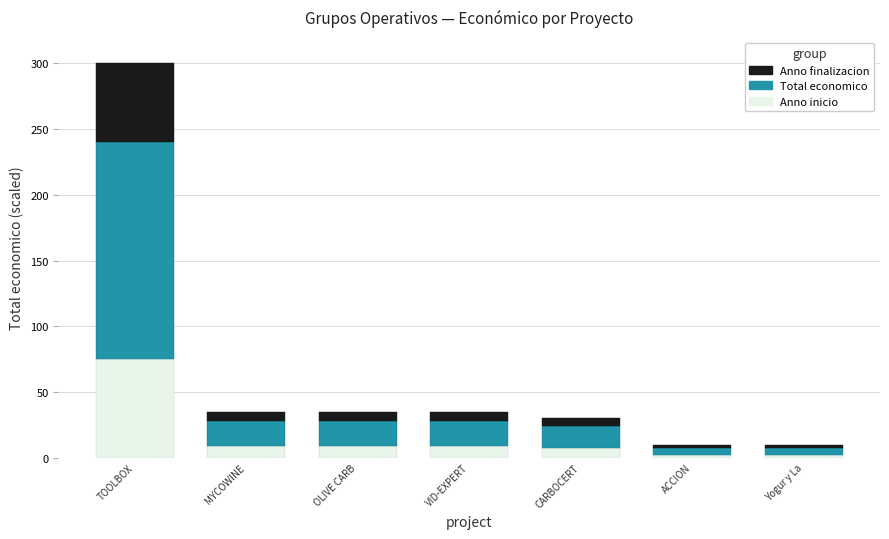

Does the chart contain stacked bars?

Yes